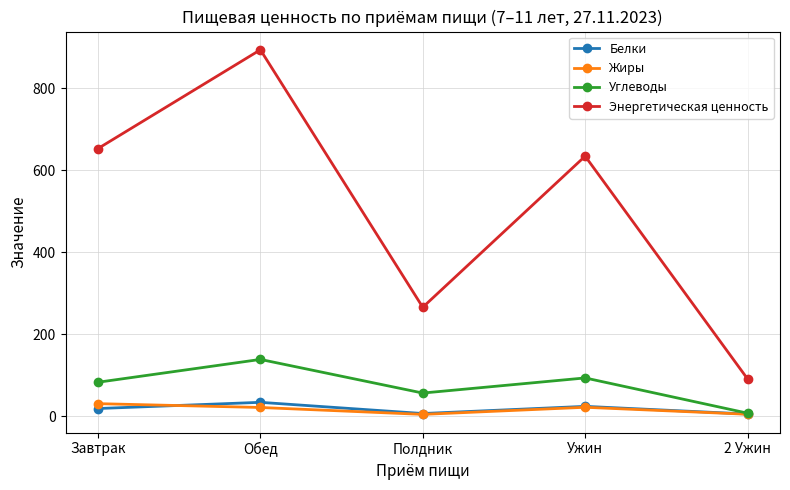

Which category has the lowest value in the Энергетическая ценность series?

2 Ужин